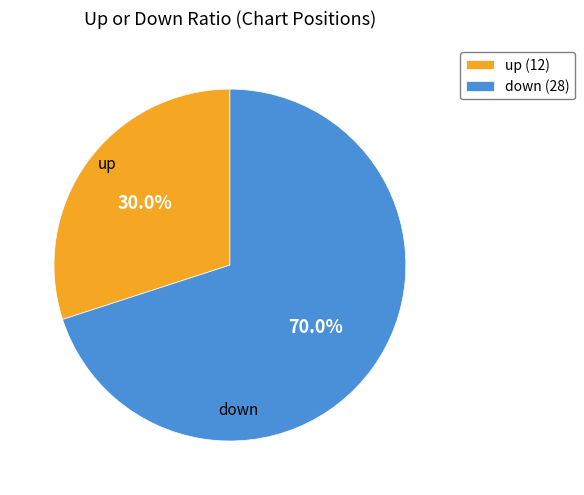

Does down account for over 50% of the chart?

Yes